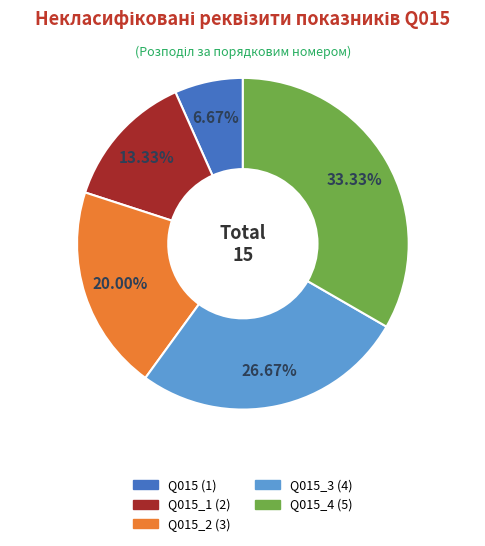

To the nearest percent, what is the average slice percentage?

20%